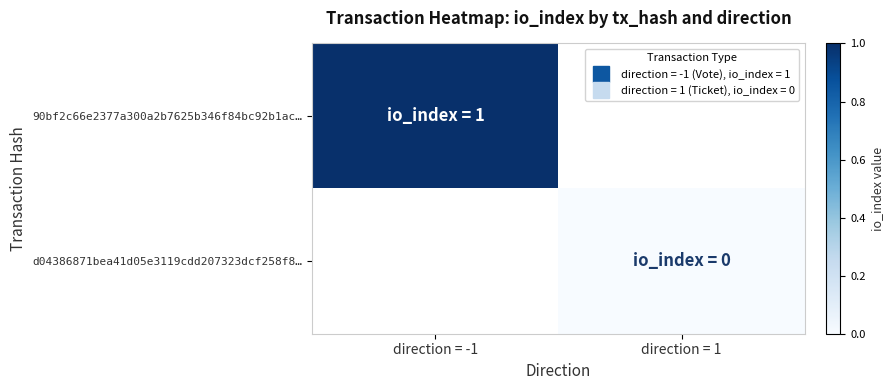

At which category does the chart reach its peak across all series?

direction = -1